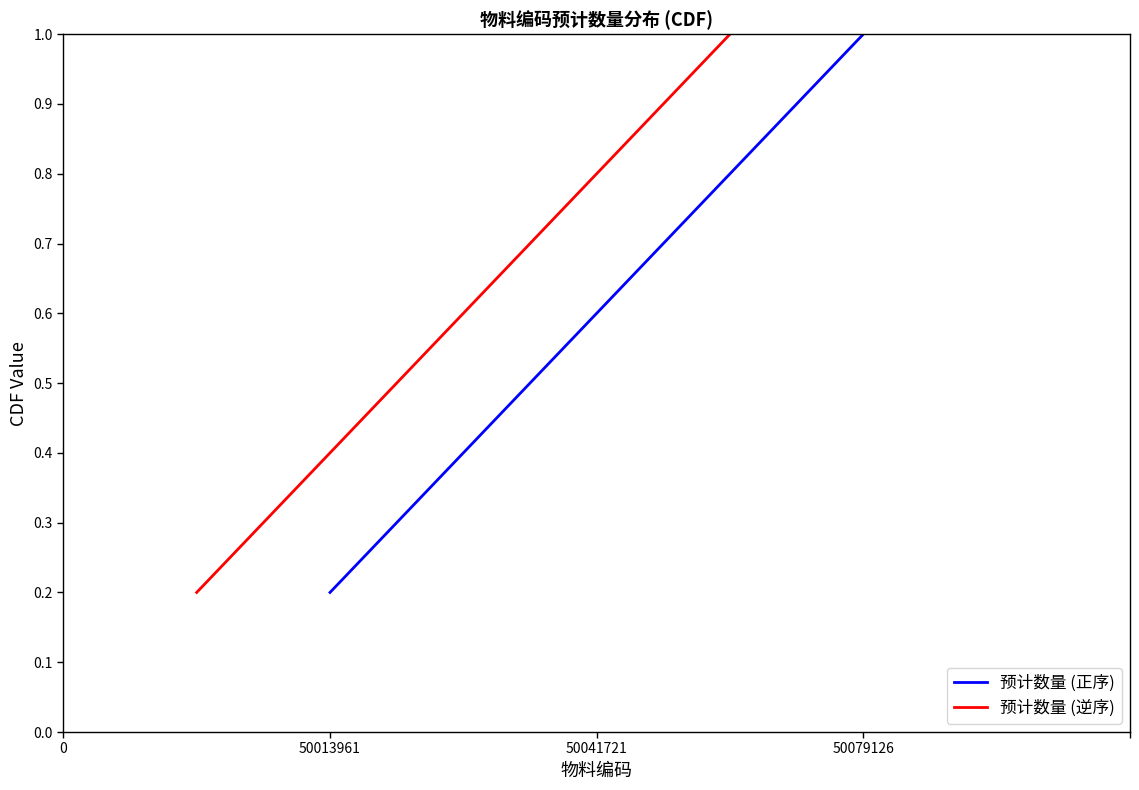

How many distinct data groups are displayed?

2